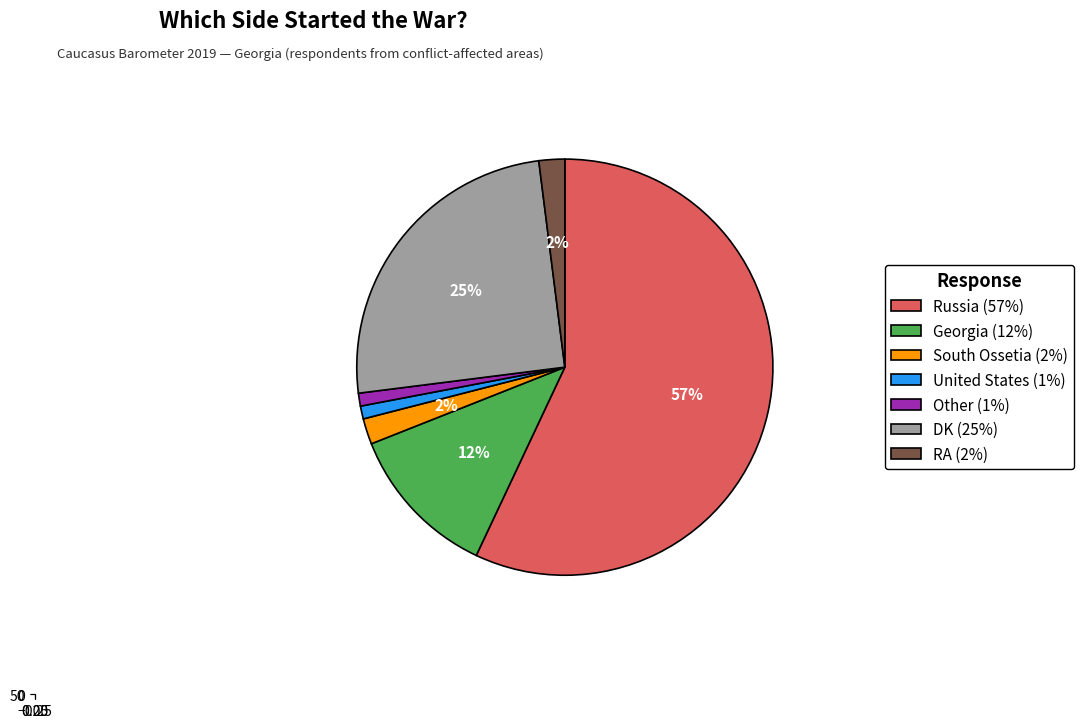

Combined, do RA and South Ossetia account for over 50%?

No